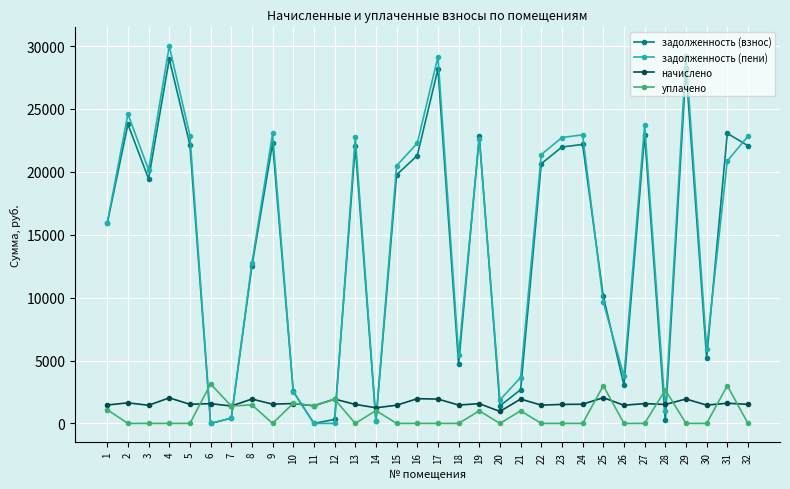

Rank the series at 31 from highest to lowest value.

задолженность (взнос), задолженность (пени), уплачено, начислено